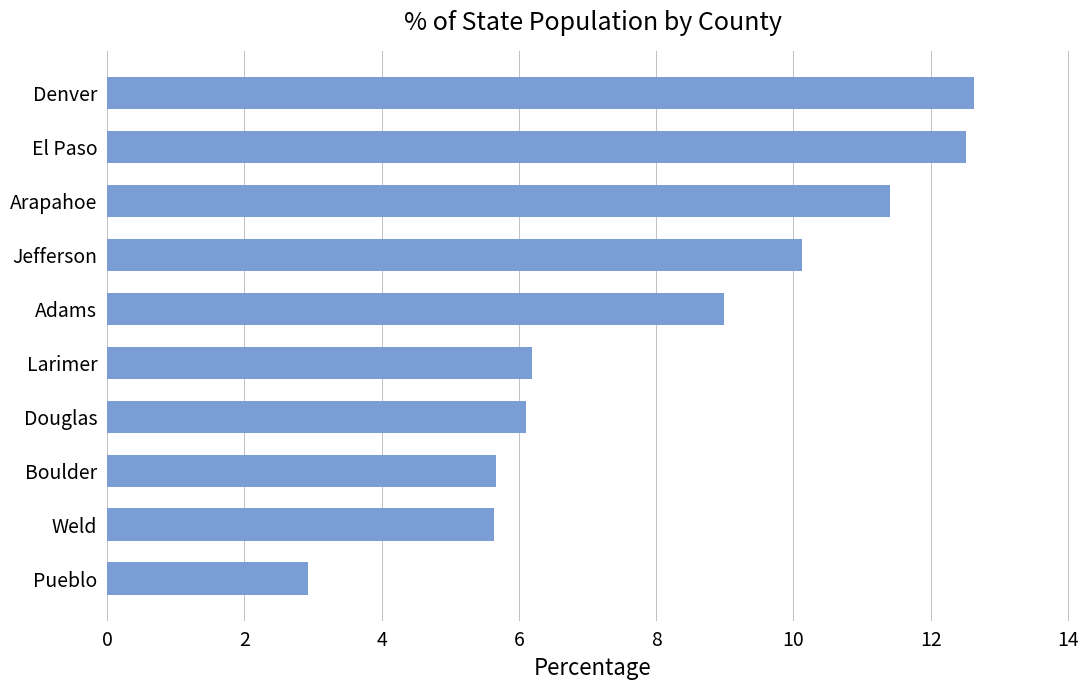

Which has a higher value, Boulder or Adams?

Adams